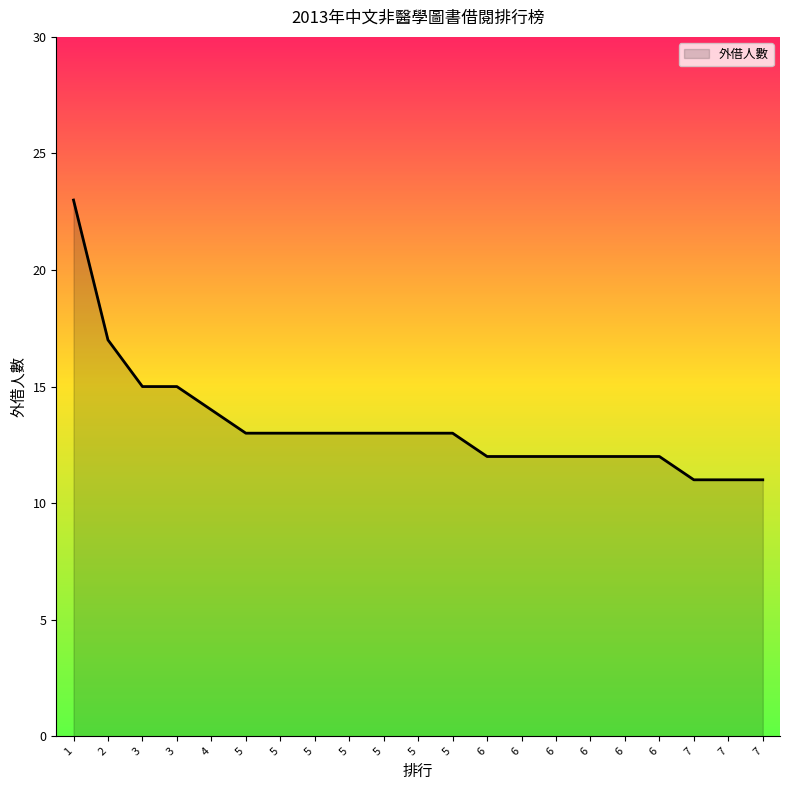

How many lines are shown in the chart?

1